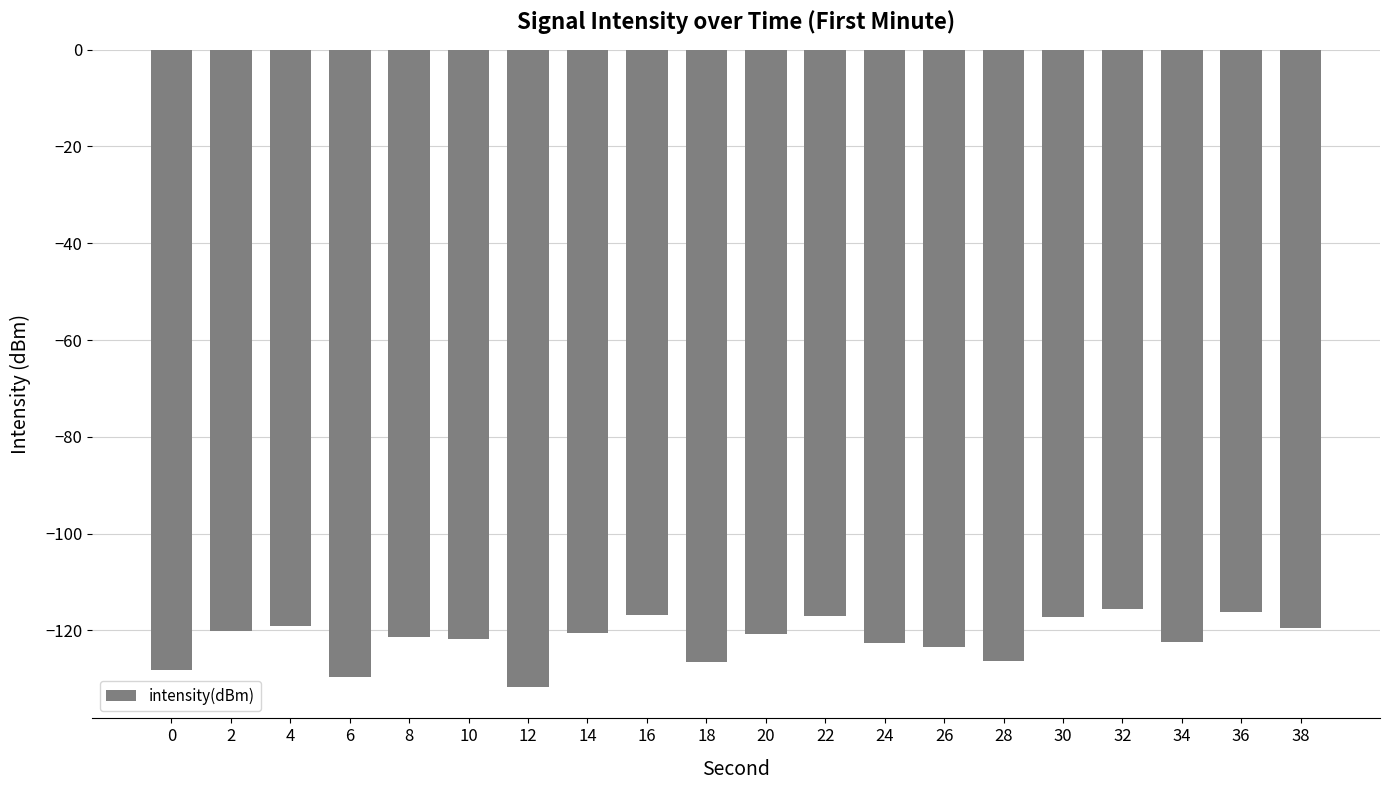

What is the change in value from 0 to 36?

+12.0